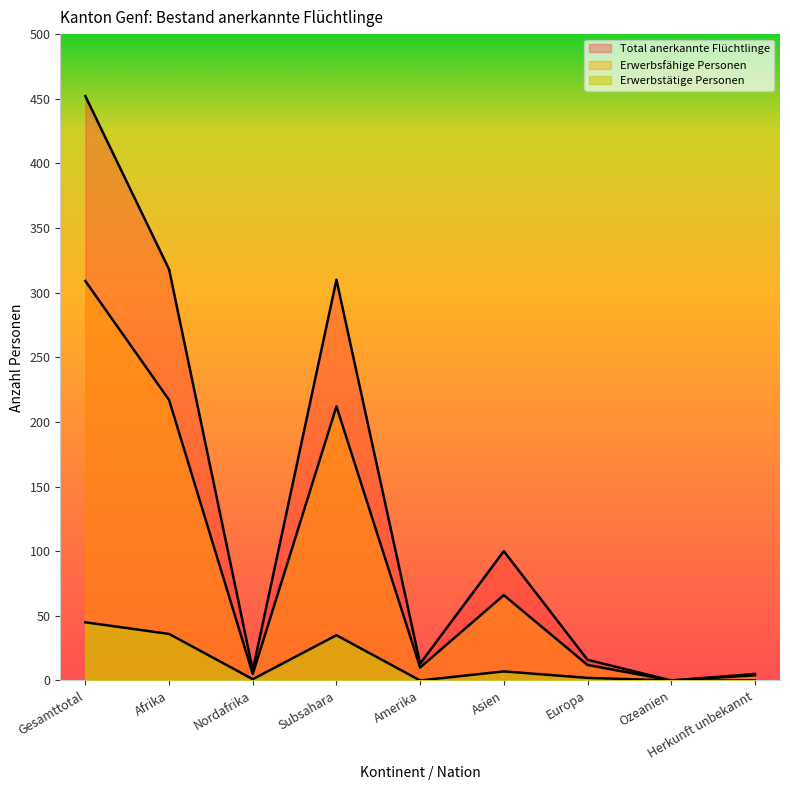

What position from the right is Afrika?

8